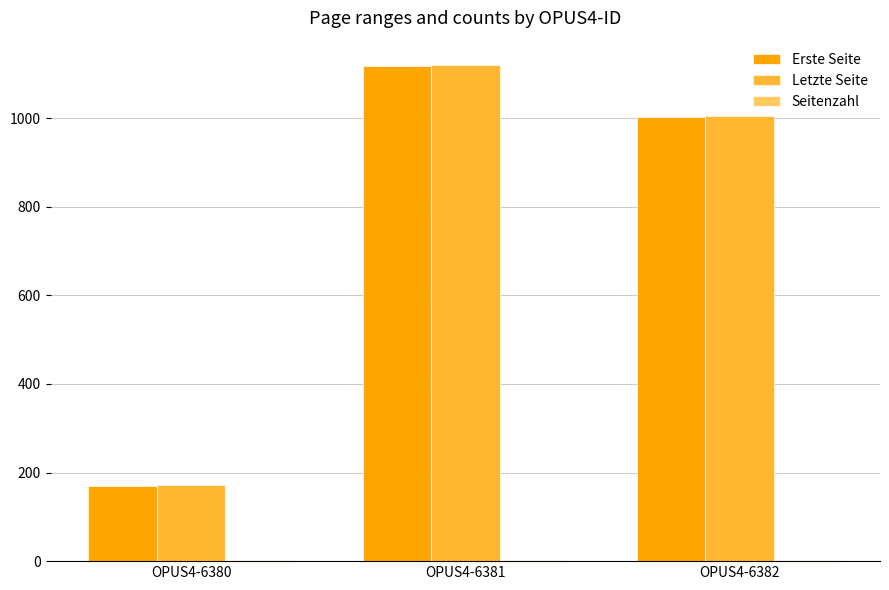

The value of Erste Seite at OPUS4-6382 is 667. True or false?

False